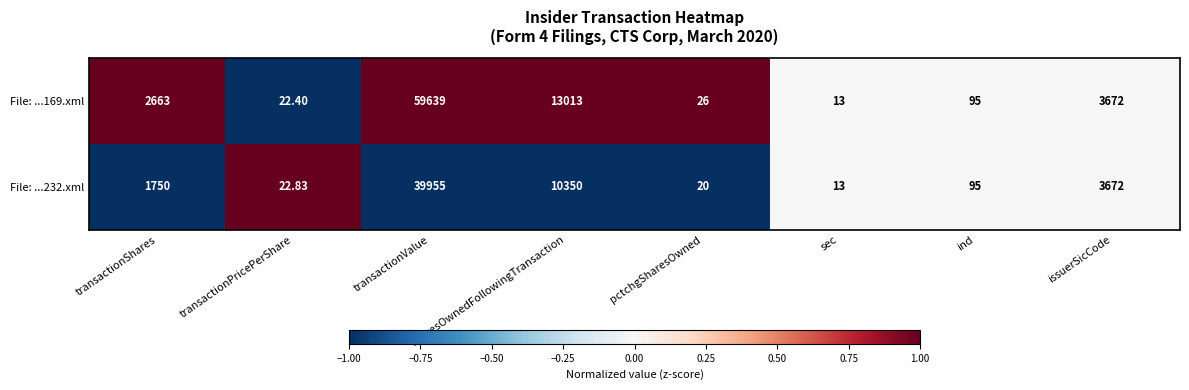

Is the value of File: ...232.xml at transactionPricePerShare greater than the value of File: ...169.xml at transactionPricePerShare?

Yes